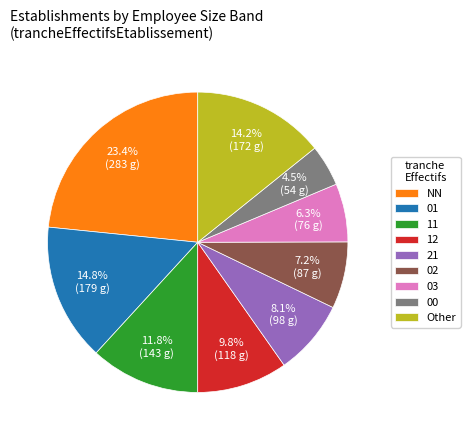

Is it true that 02 is 7% of the pie?

True